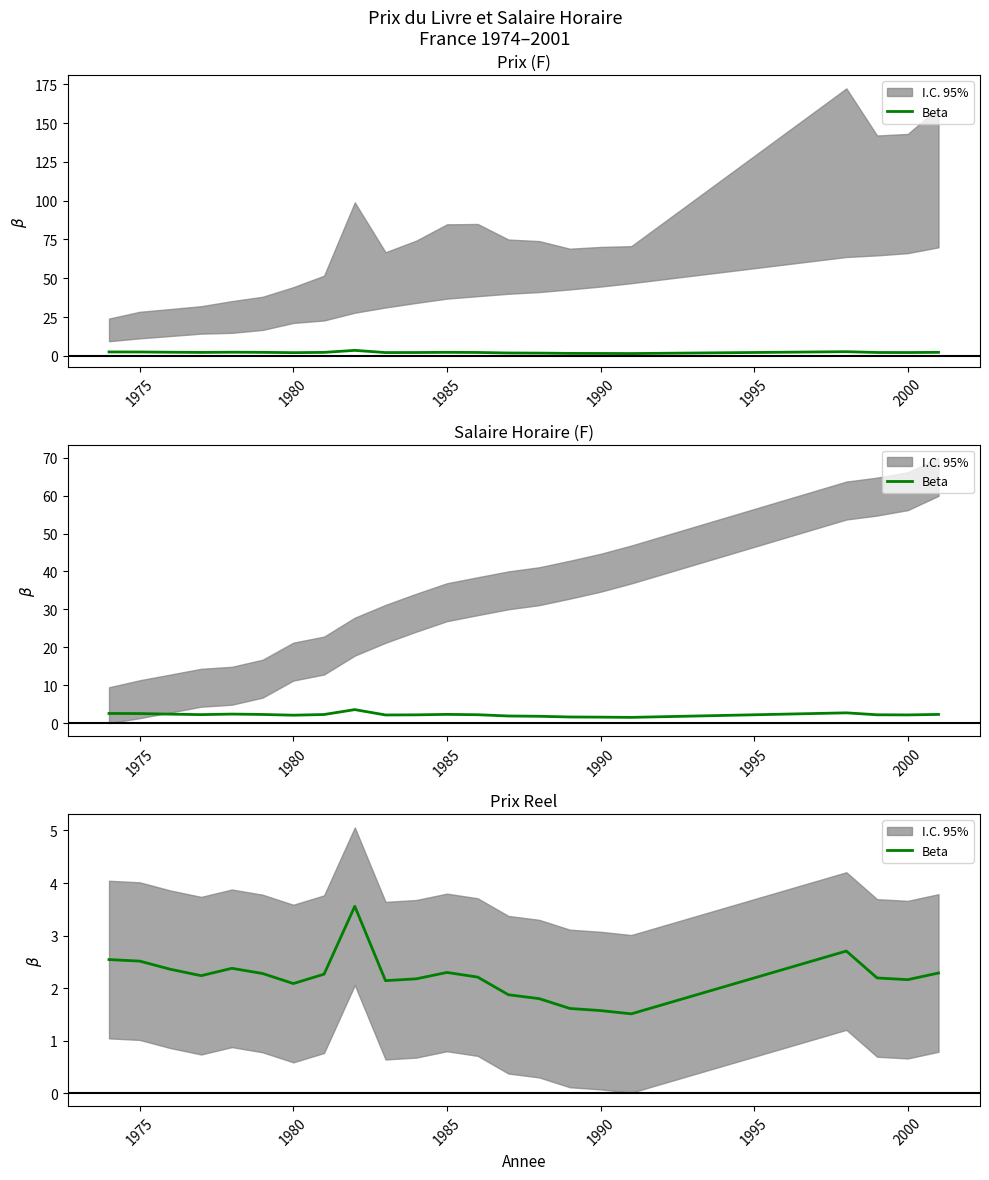

Reading left to right, extract all data points from this chart.

2.5	2.5	2.4	2.2	2.4	2.3	2.1	2.3	3.6	2.1	2.2	2.3	2.2	1.9	1.8	1.6	1.6	1.5	2.7	2.2	2.2	2.3